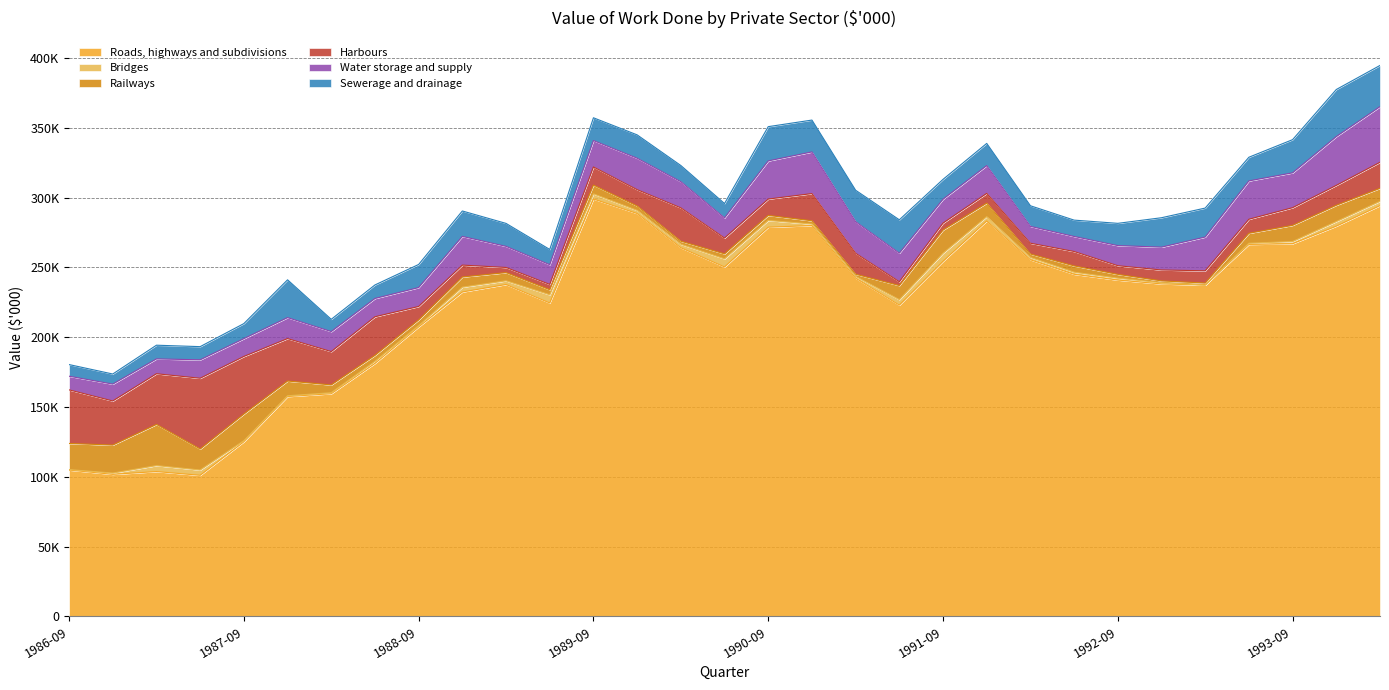

The value of Sewerage and drainage at 1988-06 is 15687. True or false?

False